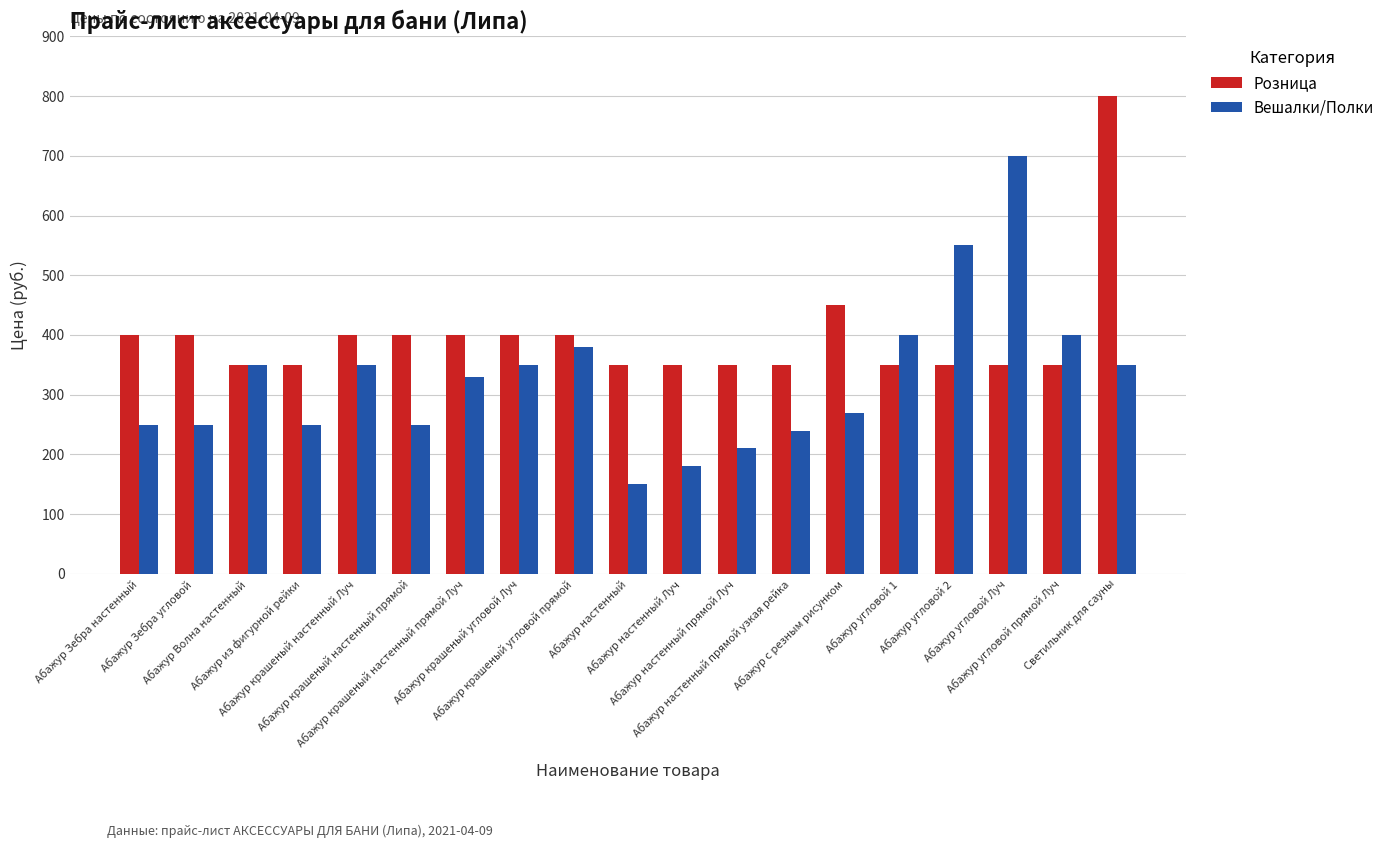

At how many categories does at least one series exceed 165?

19